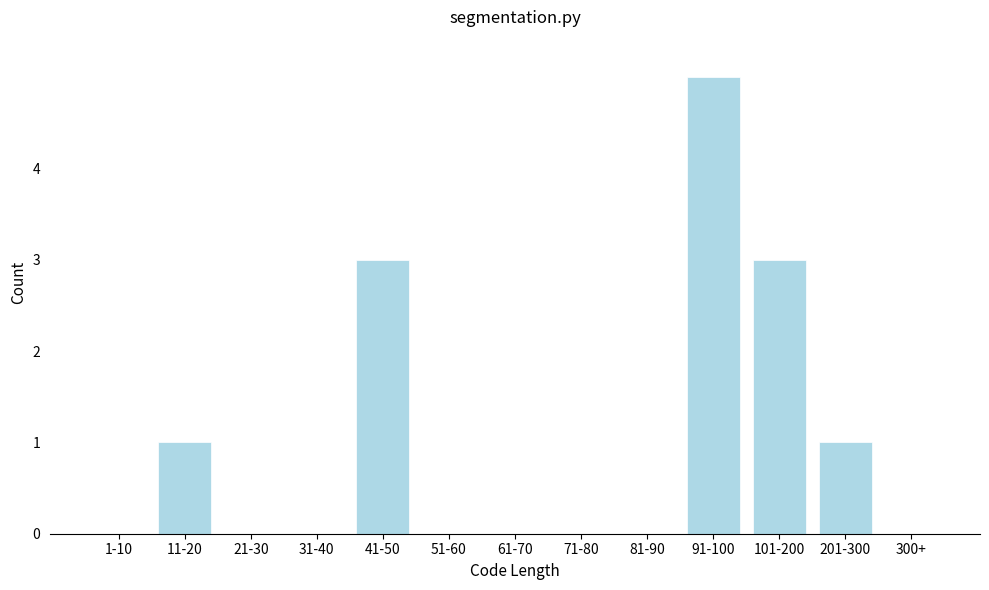

Reading right to left, extract all data points from this chart.

300+=0	201-300=1	101-200=3	91-100=5	81-90=0	71-80=0	61-70=0	51-60=0	41-50=3	31-40=0	21-30=0	11-20=1	1-10=0